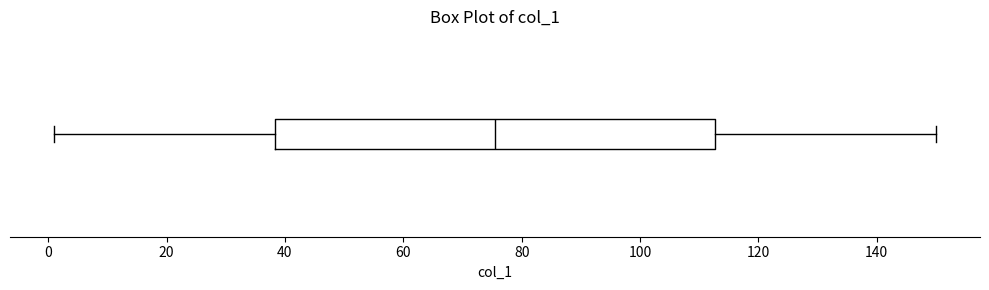

Where does the right whisker of the box end on the x-axis? The values are not printed on the chart, so give them approximately, as read against the axis.

150